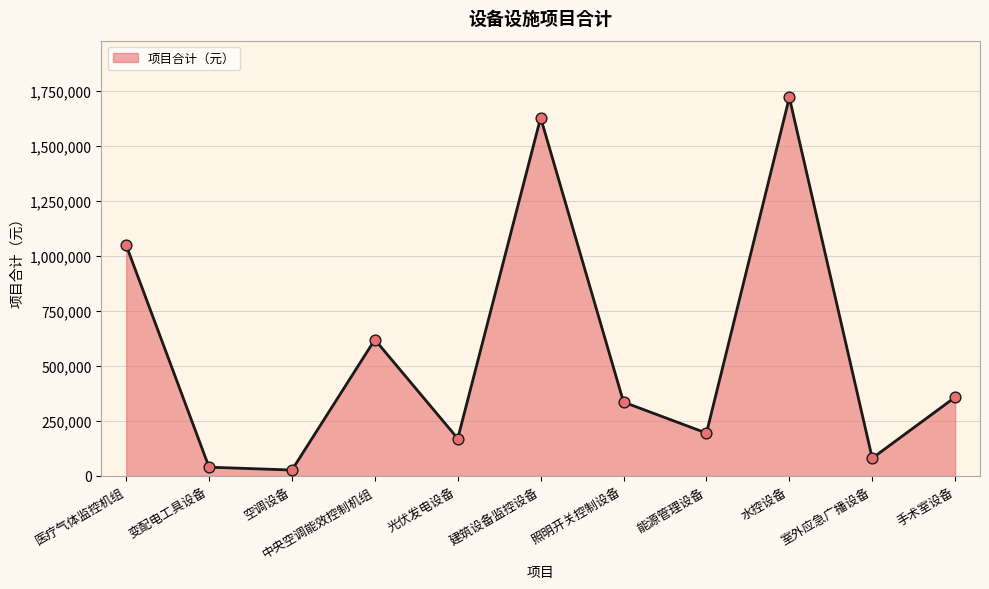

Which has a higher value, 能源管理设备 or 水控设备?

水控设备